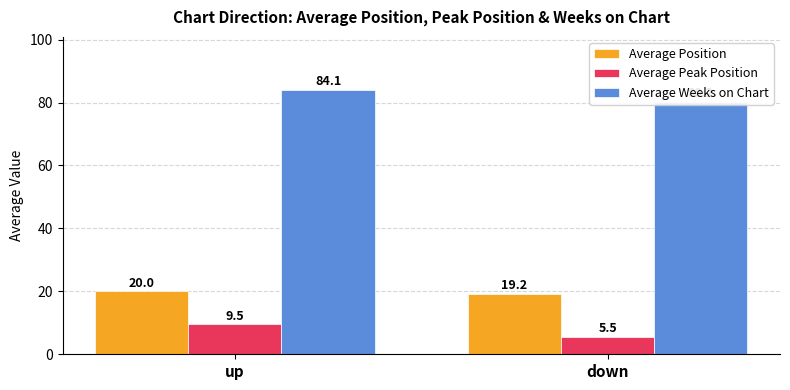

Which has a higher value, down or up?

up